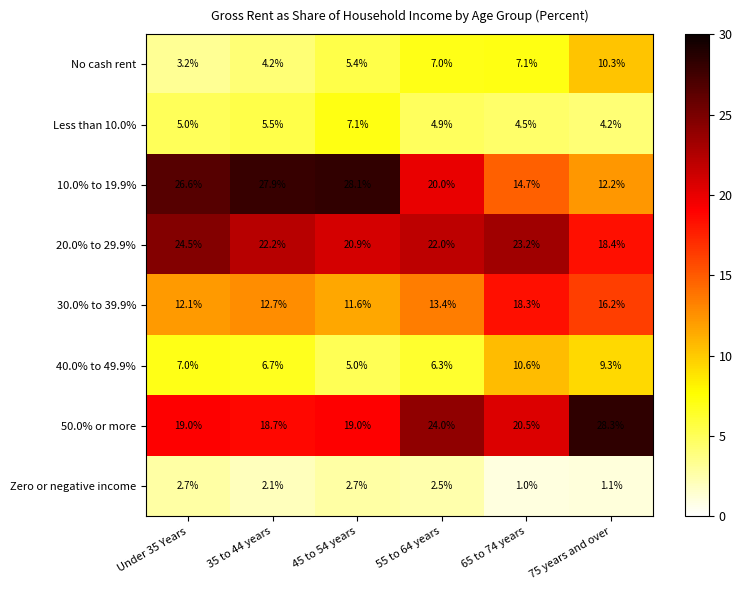

The value of 20.0% to 29.9% at 55 to 64 years is 22.0. True or false?

True